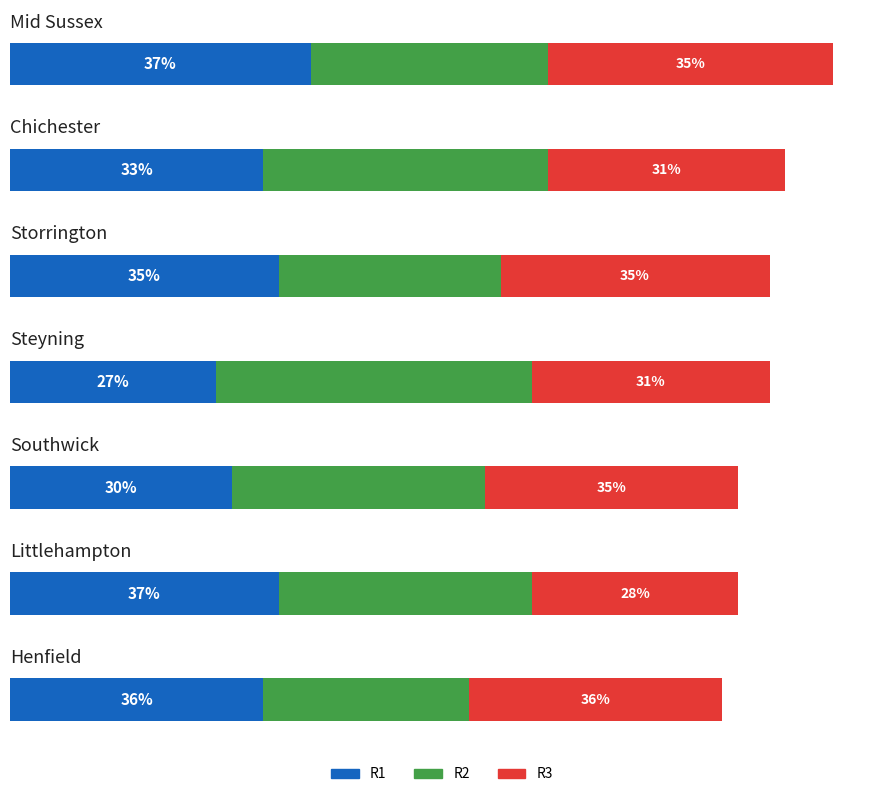

What is the label of the 1st bar from the right?

Henfield